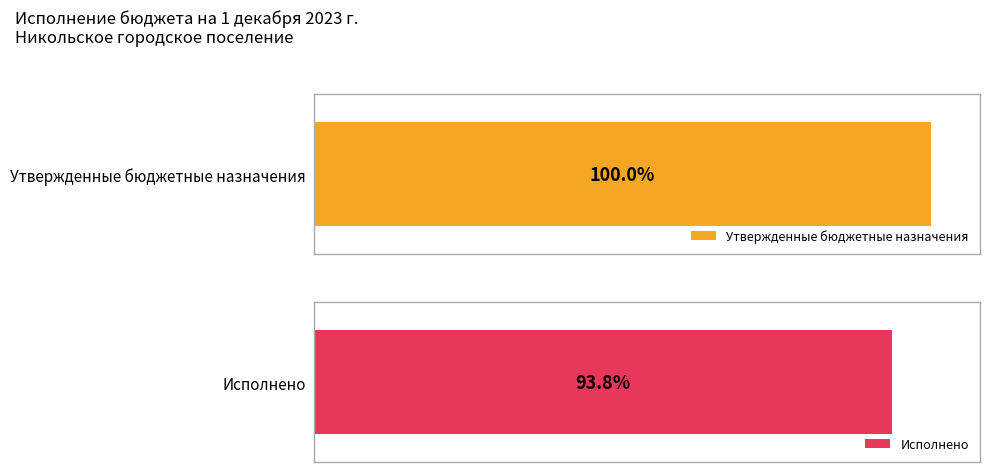

Rank the series at Акцизы на дизельное топливо from highest to lowest value.

Утвержденные бюджетные назначения, Исполнено